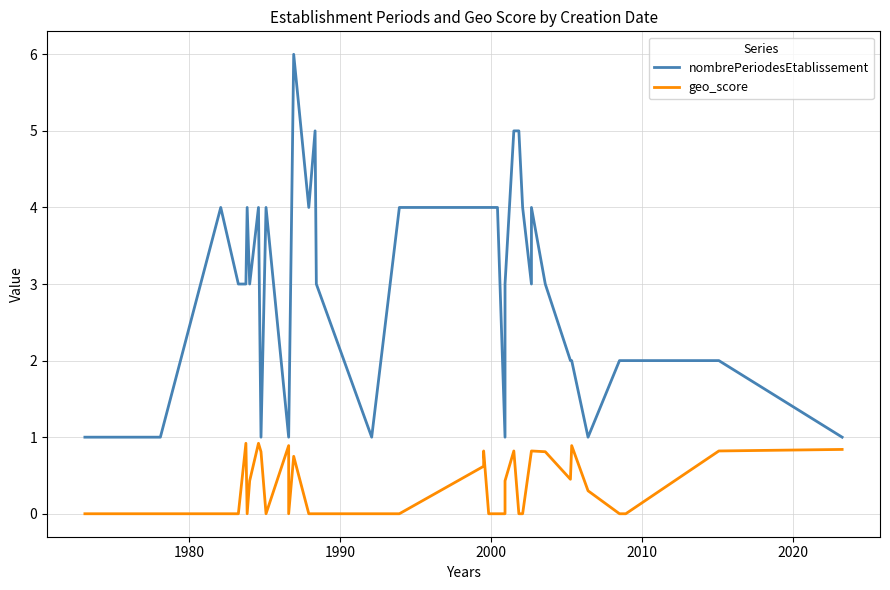

How many values in geo_score are above zero?

18